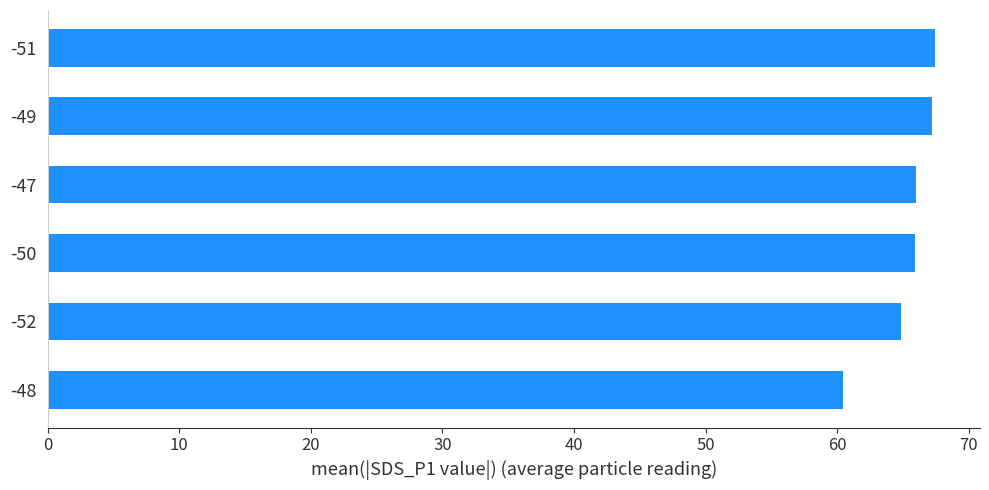

What is the greatest value displayed?

67.5